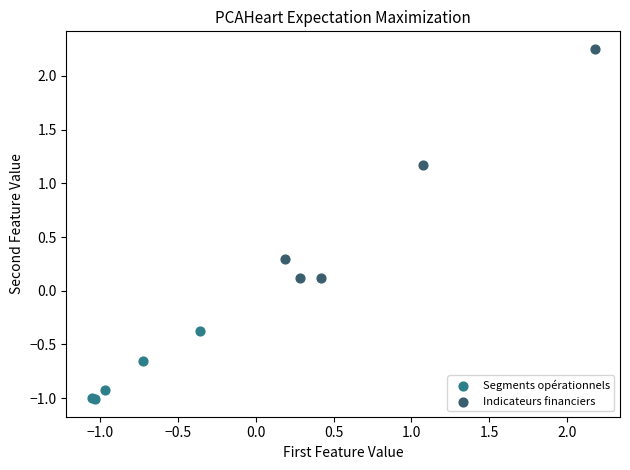

Which series has the largest Y range (max minus min)?

Indicateurs financiers